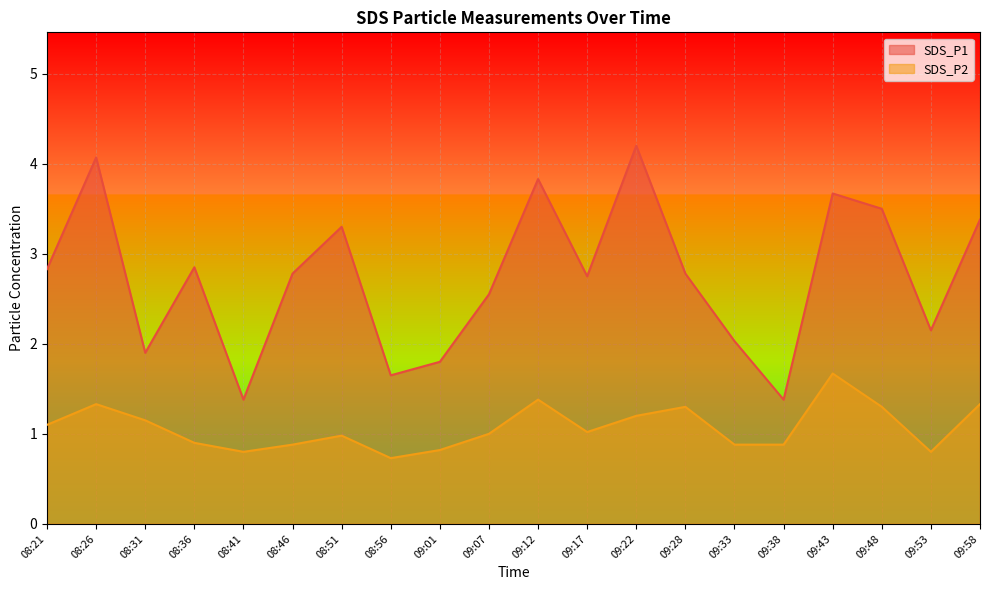

Is it true that SDS_P1 equals 1.1 at 09:33?

False